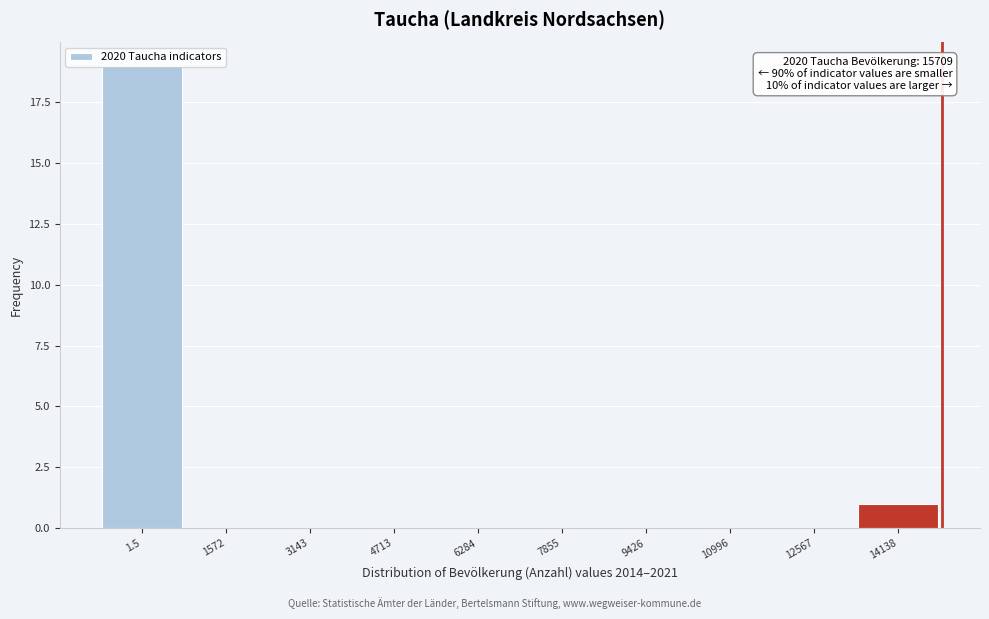

The value at 7855 is 0. True or false?

True